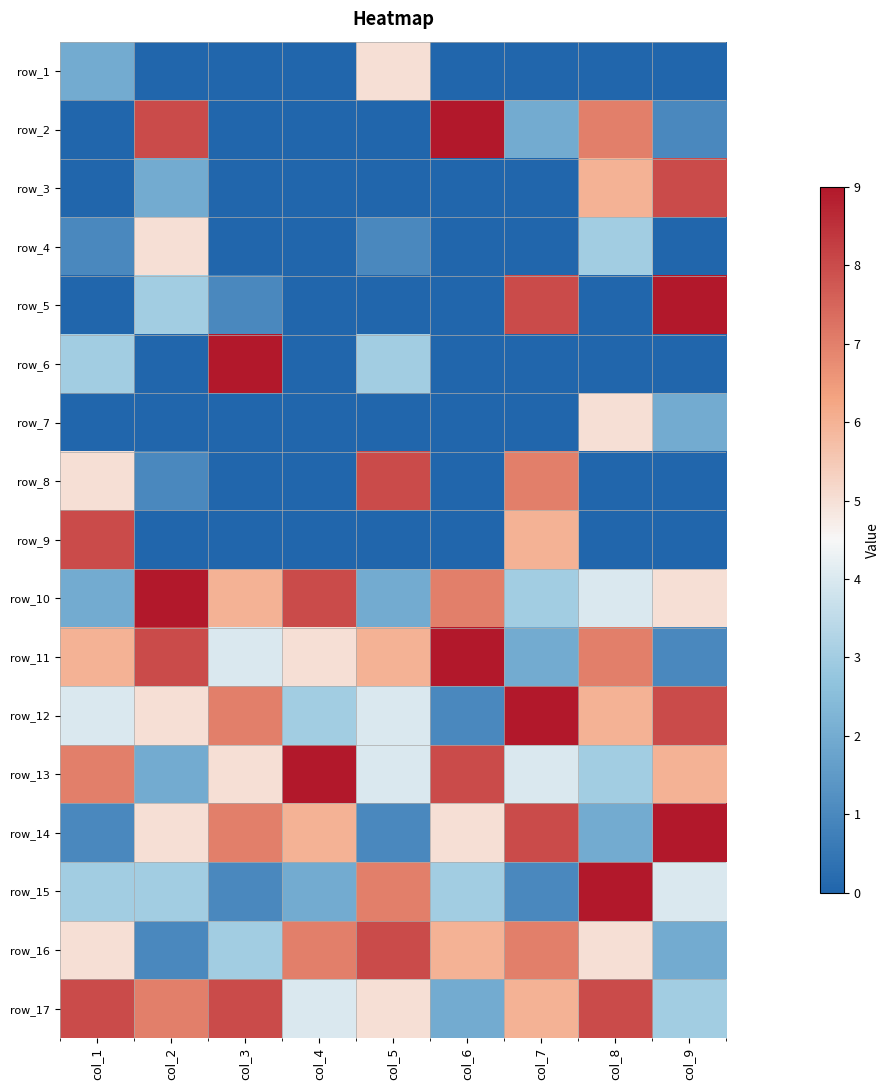

What is the difference between the highest and lowest values at col_4?

9